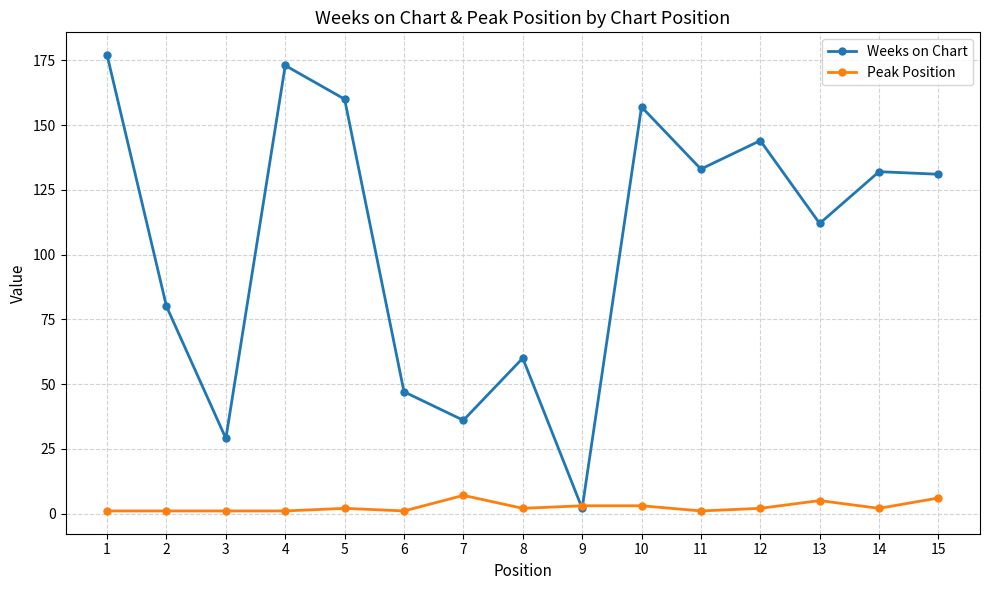

How many series are shown in this chart?

2